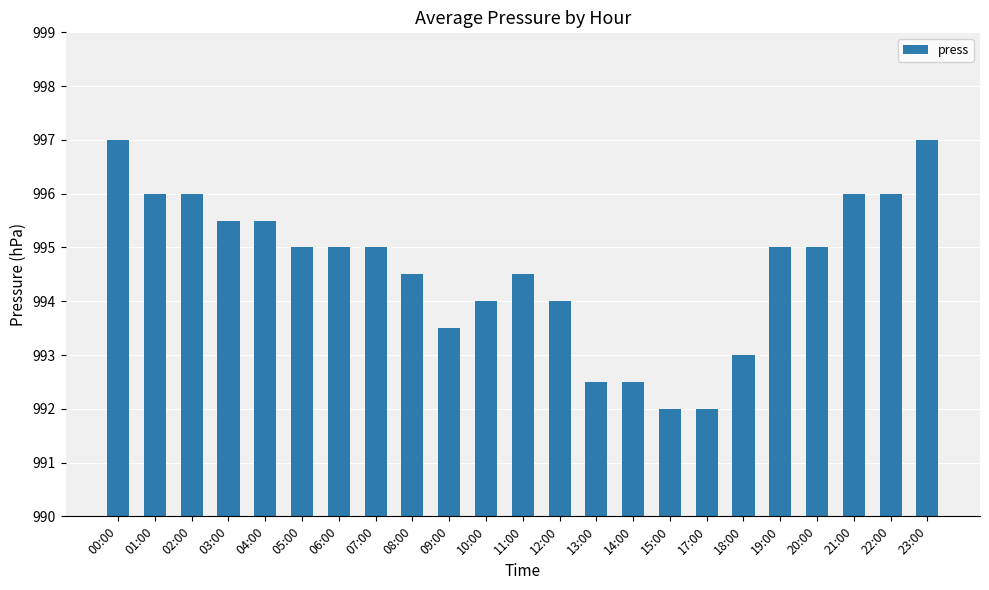

Reading left to right, what are all the values shown in this chart?

00:00=997.0	01:00=996.0	02:00=996.0	03:00=995.5	04:00=995.5	05:00=995.0	06:00=995.0	07:00=995.0	08:00=994.5	09:00=993.5	10:00=994.0	11:00=994.5	12:00=994.0	13:00=992.5	14:00=992.5	15:00=992.0	17:00=992.0	18:00=993.0	19:00=995.0	20:00=995.0	21:00=996.0	22:00=996.0	23:00=997.0